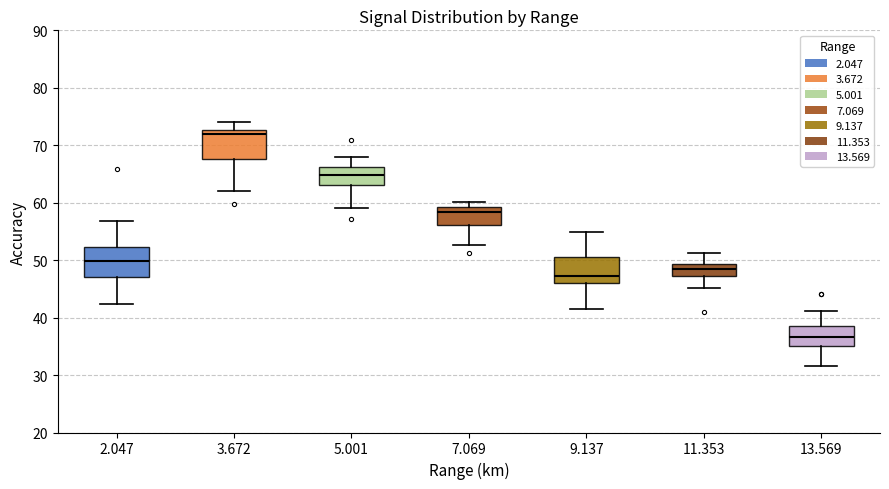

Reading left to right, read every box against the y-axis: the position of its median line, the range the box covers, and the ends of its whiskers. The values are not printed on the chart, so give them approximately, as read against the axis.

2.047: median 50, box 47 to 52, whiskers 42 to 57
3.672: median 72, box 68 to 73, whiskers 62 to 74
5.001: median 65, box 63 to 66, whiskers 59 to 68
7.069: median 58, box 56 to 59, whiskers 53 to 60
9.137: median 47, box 46 to 50, whiskers 42 to 55
11.353: median 49 (inside the box), box 47 to 49, whiskers 45 to 51
13.569: median 37, box 35 to 38, whiskers 32 to 41